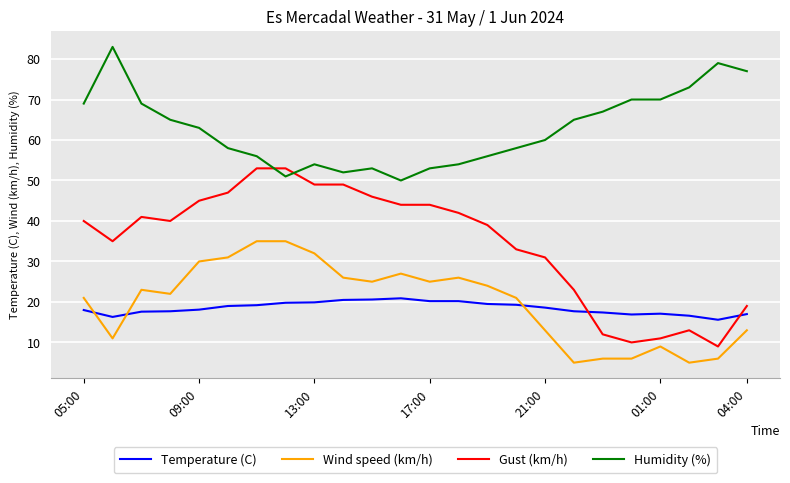

How many lines are shown in the chart?

4